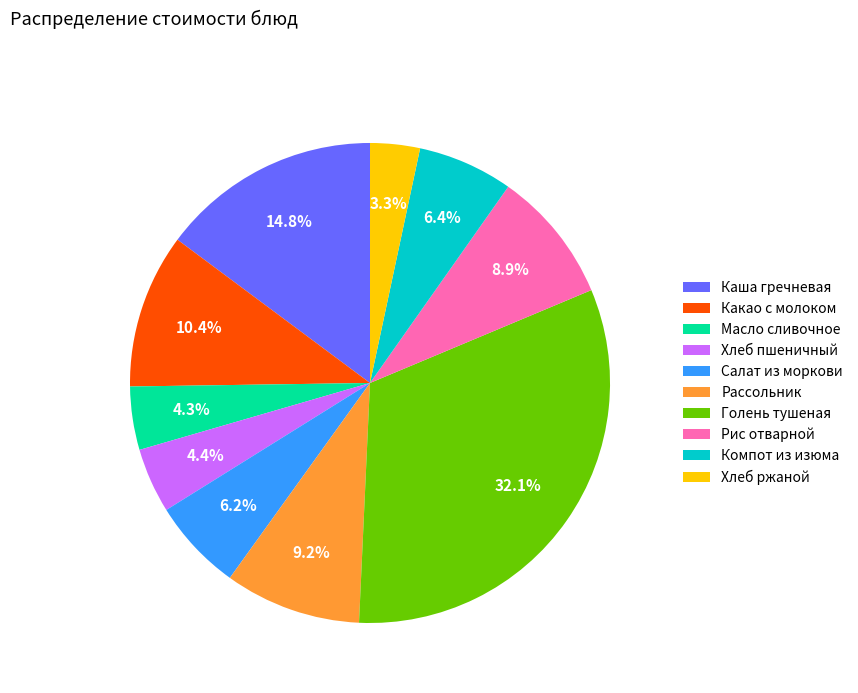

What portion of the pie excludes Хлеб ржаной?

96.7%